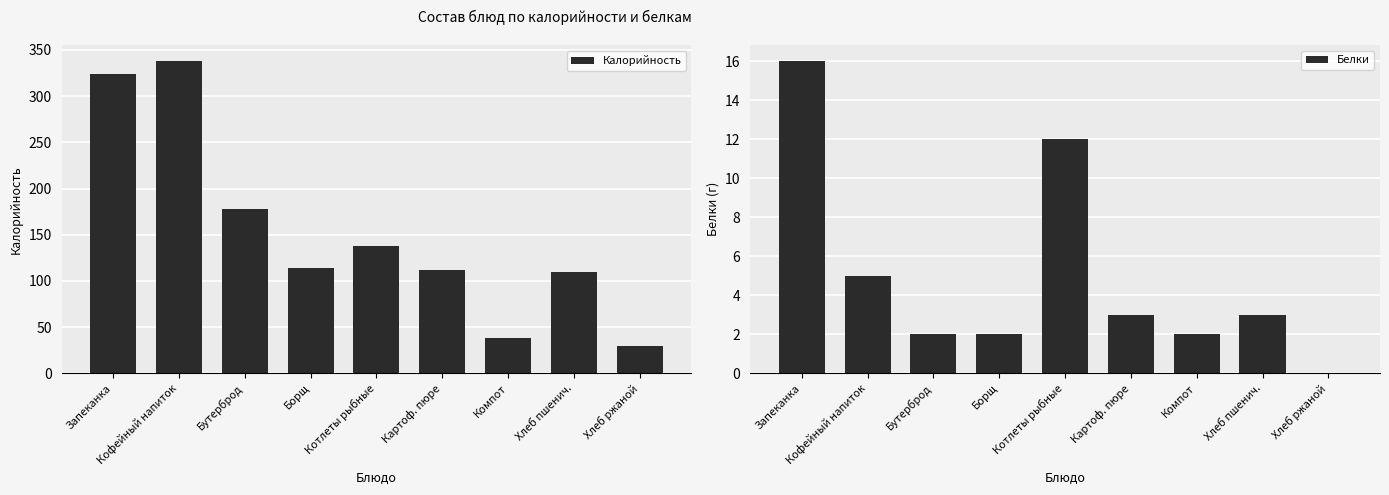

Are the bars horizontal?

No